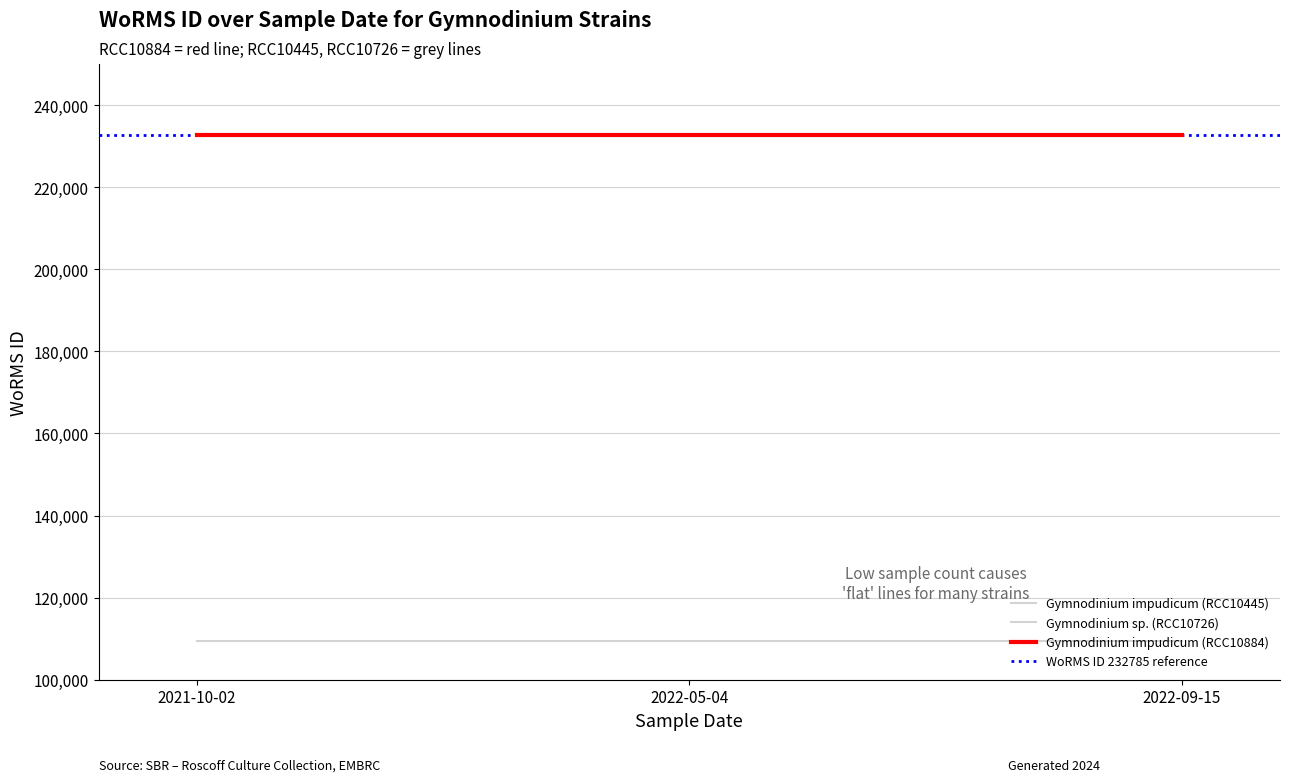

Is it true that Gymnodinium impudicum (RCC10445) equals 232785 at 2022-05-04?

True